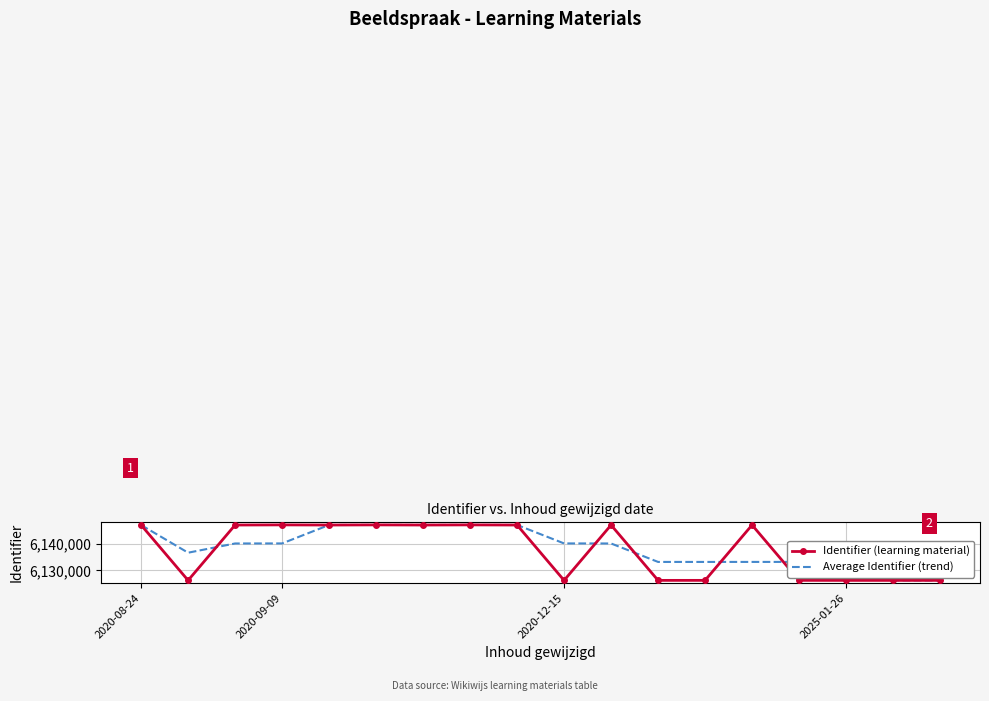

What is the minimum value for Average Identifier (trend)?

6126241